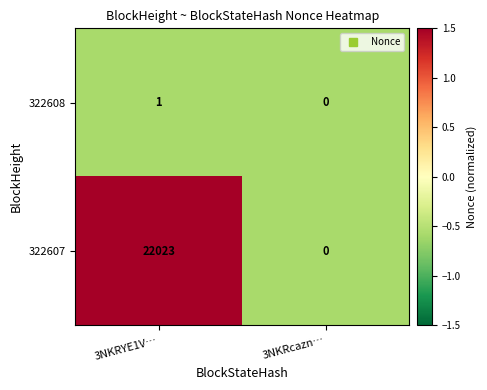

The 322608 series shows 2 at 3NKRYE1V…. True or false?

False